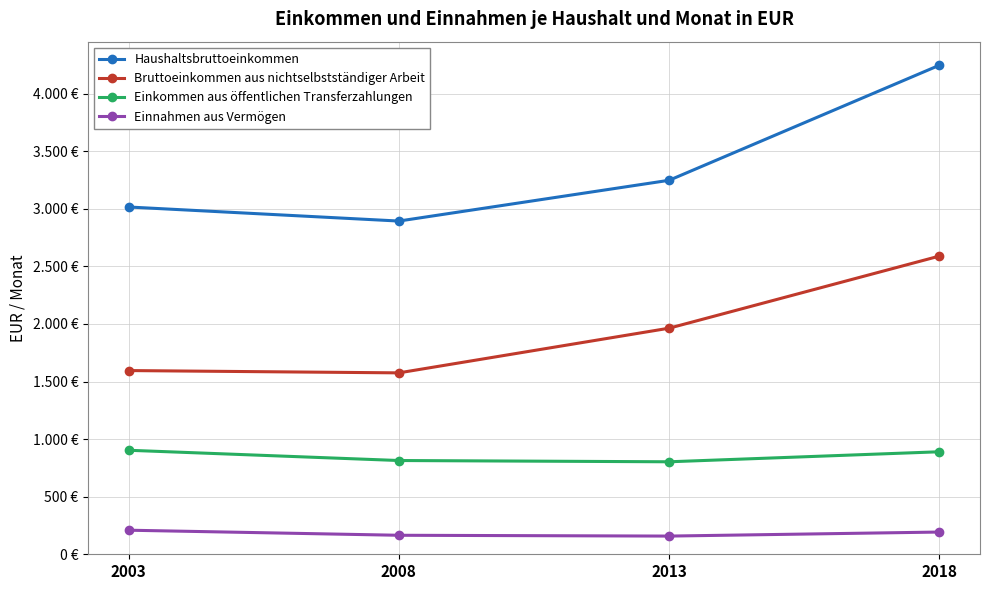

What is the average value of the Einkommen aus öffentlichen Transferzahlungen series?

852